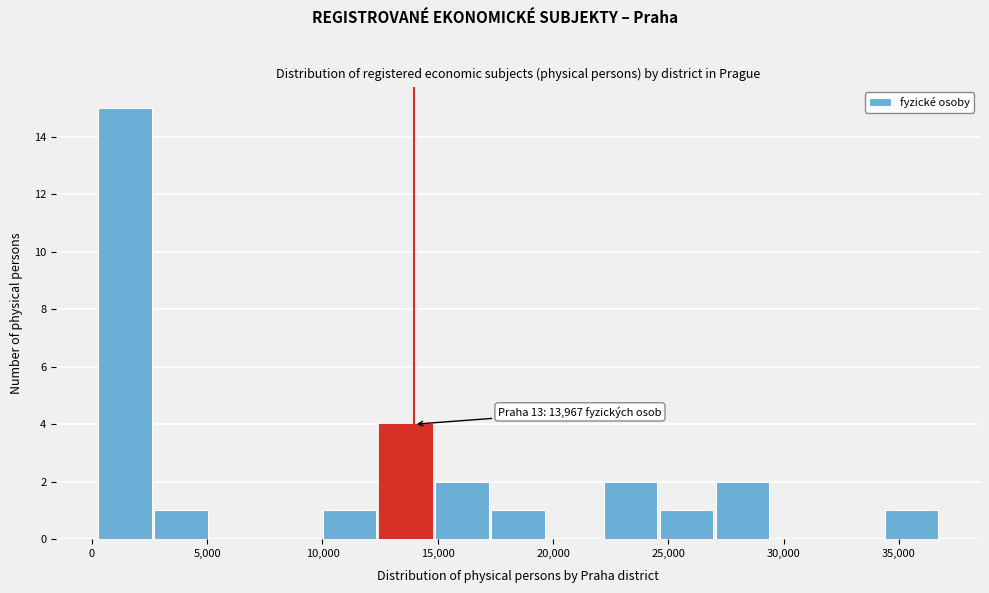

Which range on the x-axis has the tallest bar?

0 to 2500